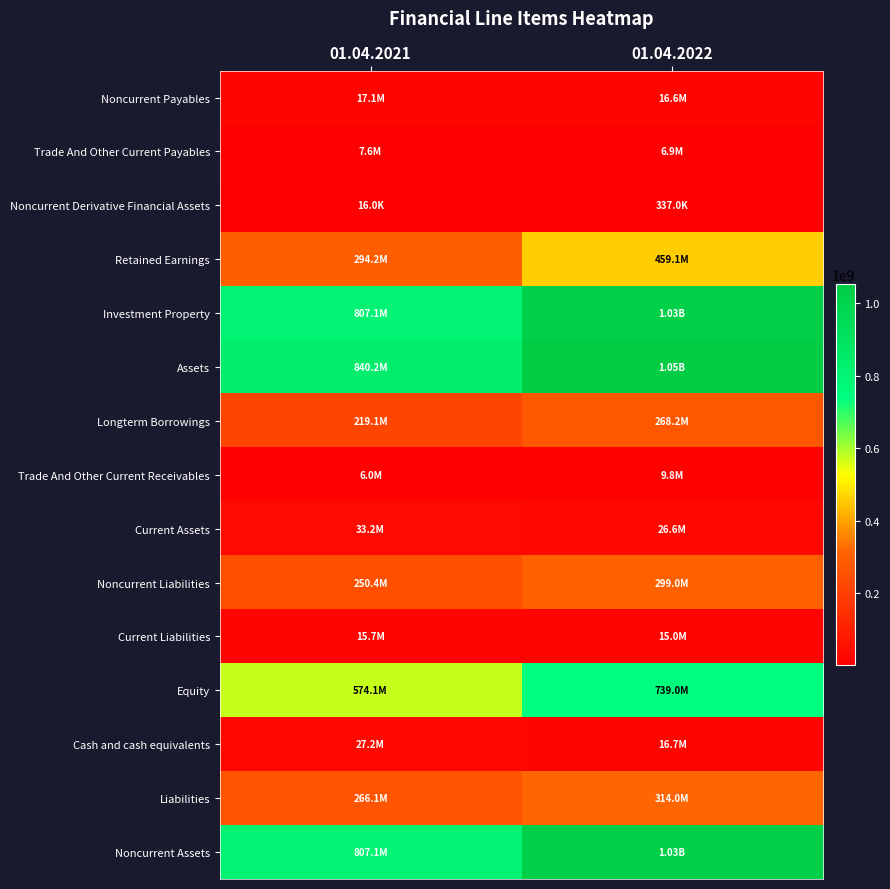

Rank the series by their maximum value, from highest to lowest.

Assets, Noncurrent Assets, Investment Property, Equity, Retained Earnings, Liabilities, Noncurrent Liabilities, Longterm Borrowings, Current Assets, Cash and cash equivalents, Noncurrent Payables, Current Liabilities, Trade And Other Current Receivables, Trade And Other Current Payables, Noncurrent Derivative Financial Assets